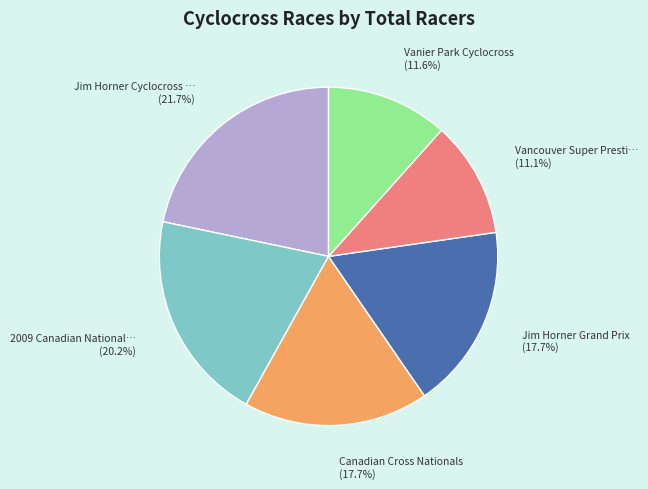

Is there any slice that represents more than half of the pie?

No